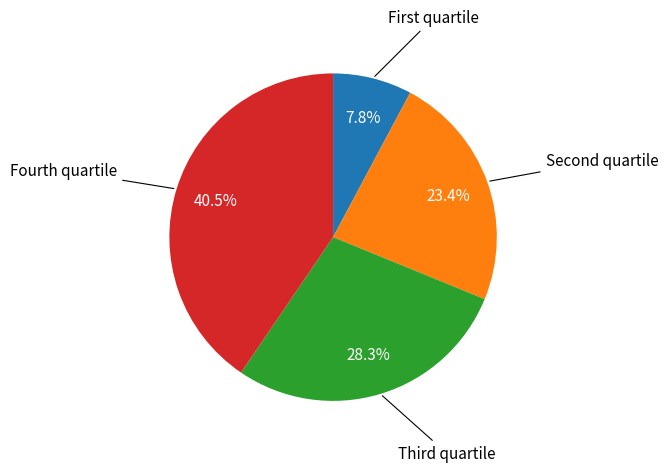

Is there a majority slice in this chart?

No